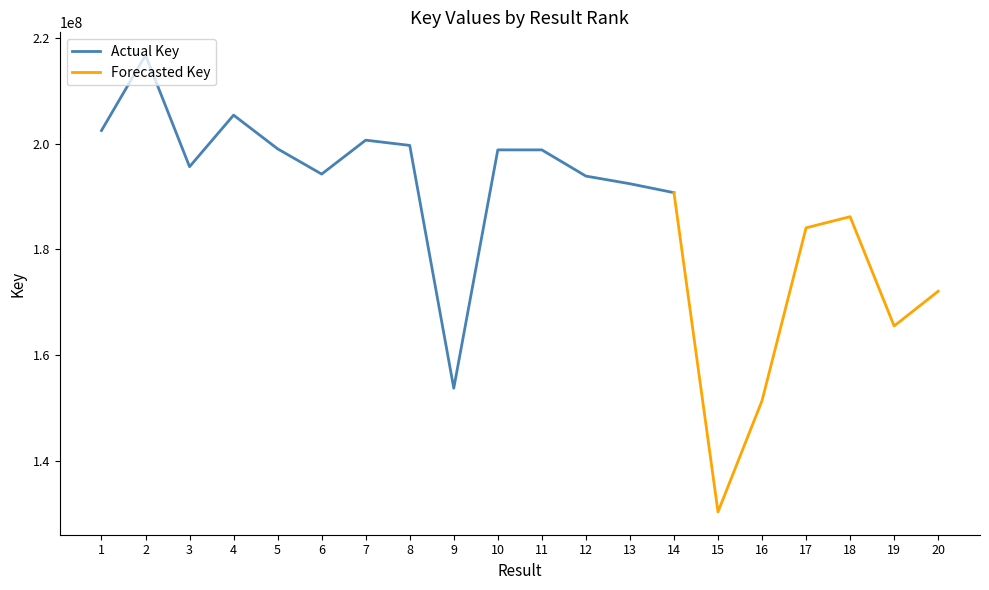

Rank the categories by value from highest to lowest.

2, 4, 1, 7, 8, 5, 10, 11, 3, 6, 12, 13, 14, 18, 17, 20, 19, 9, 16, 15